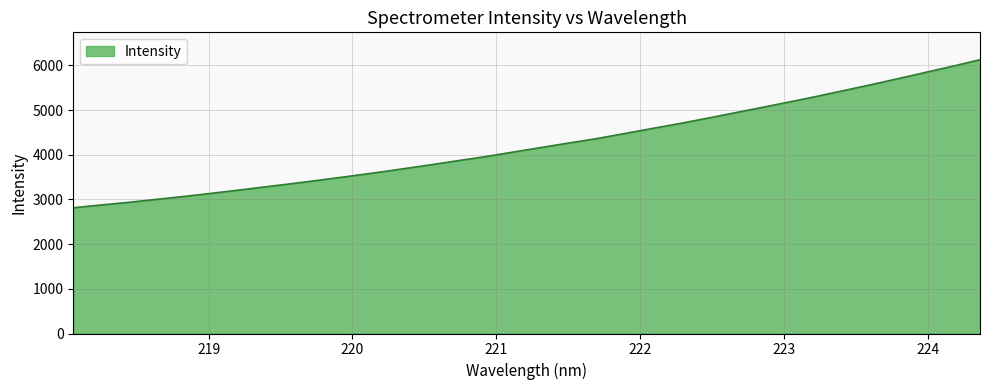

True or false: the data has more than 0 interior local peaks.

False